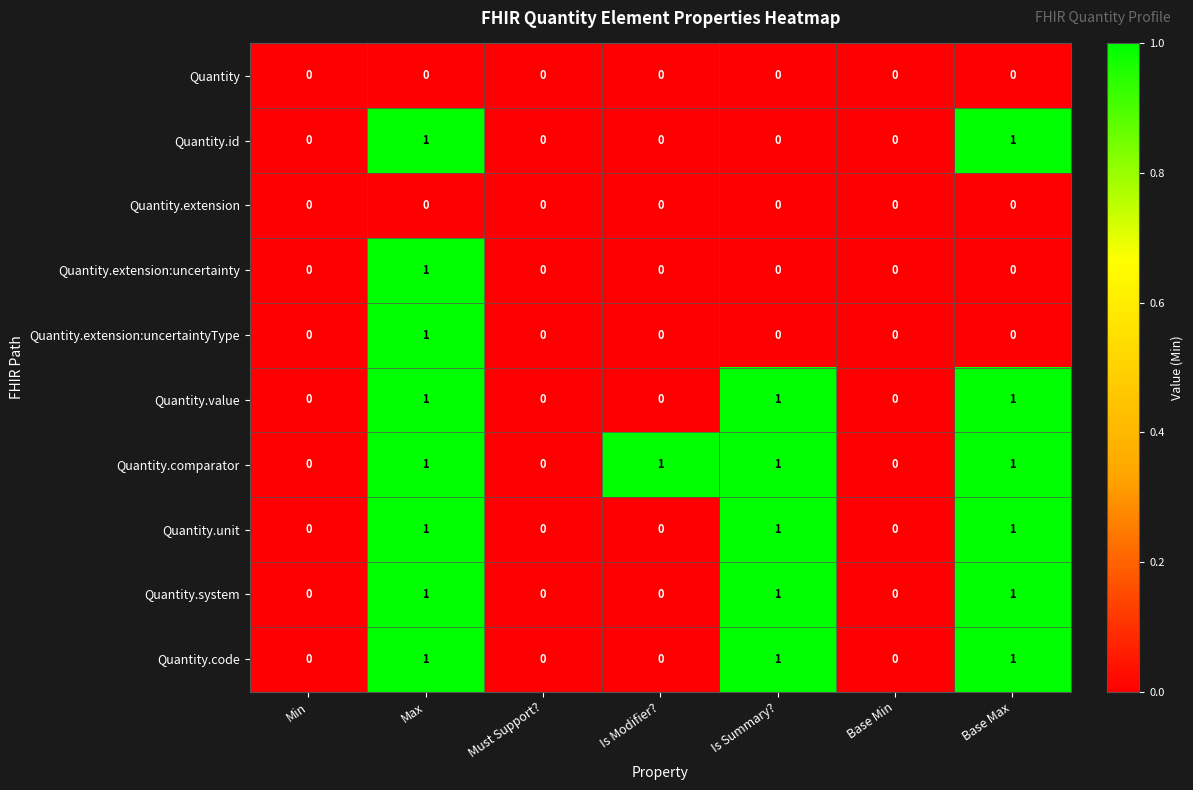

What is the difference between the highest and lowest values at Base Max?

1